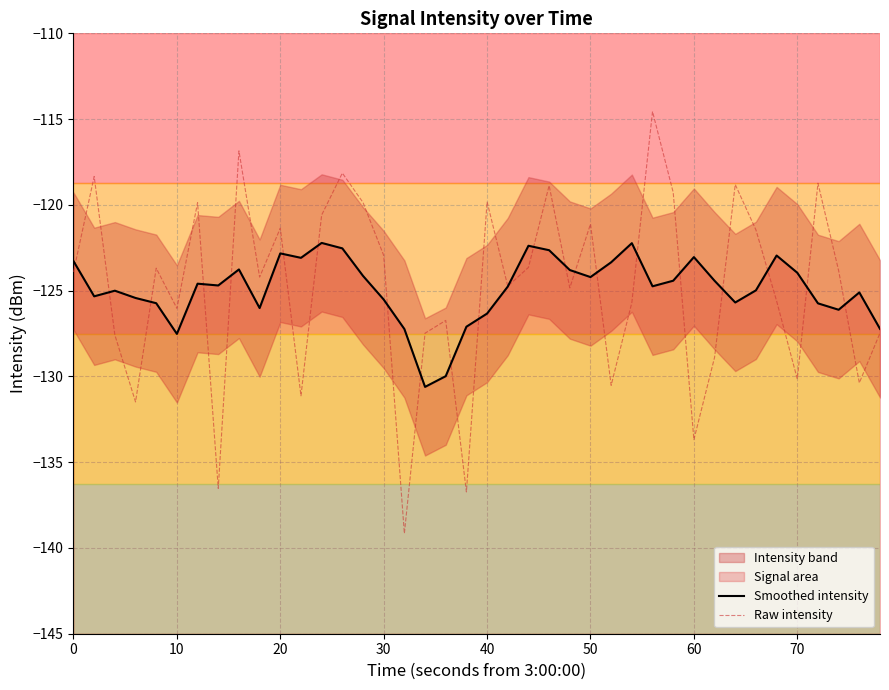

Which series has the largest range (max minus min)?

Raw intensity